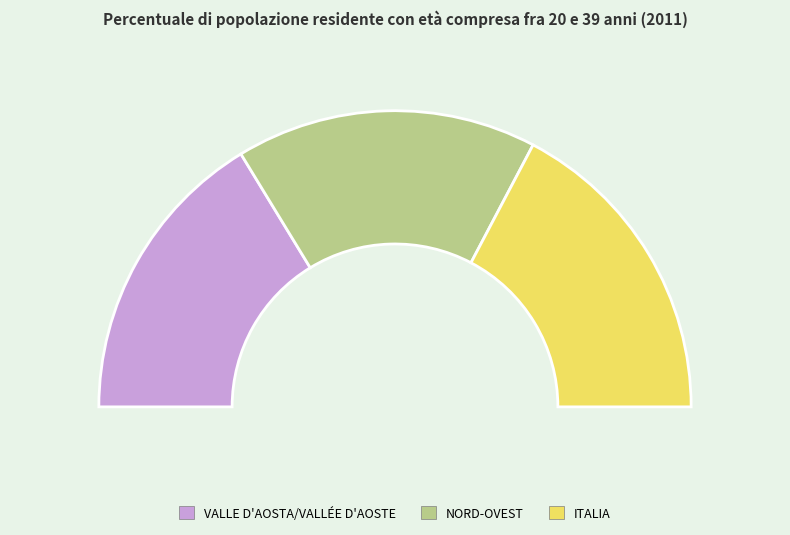

Combined, what portion of the pie is NORD-OVEST and VALLE D'AOSTA/VALLÉE D'AOSTE?

65.4%